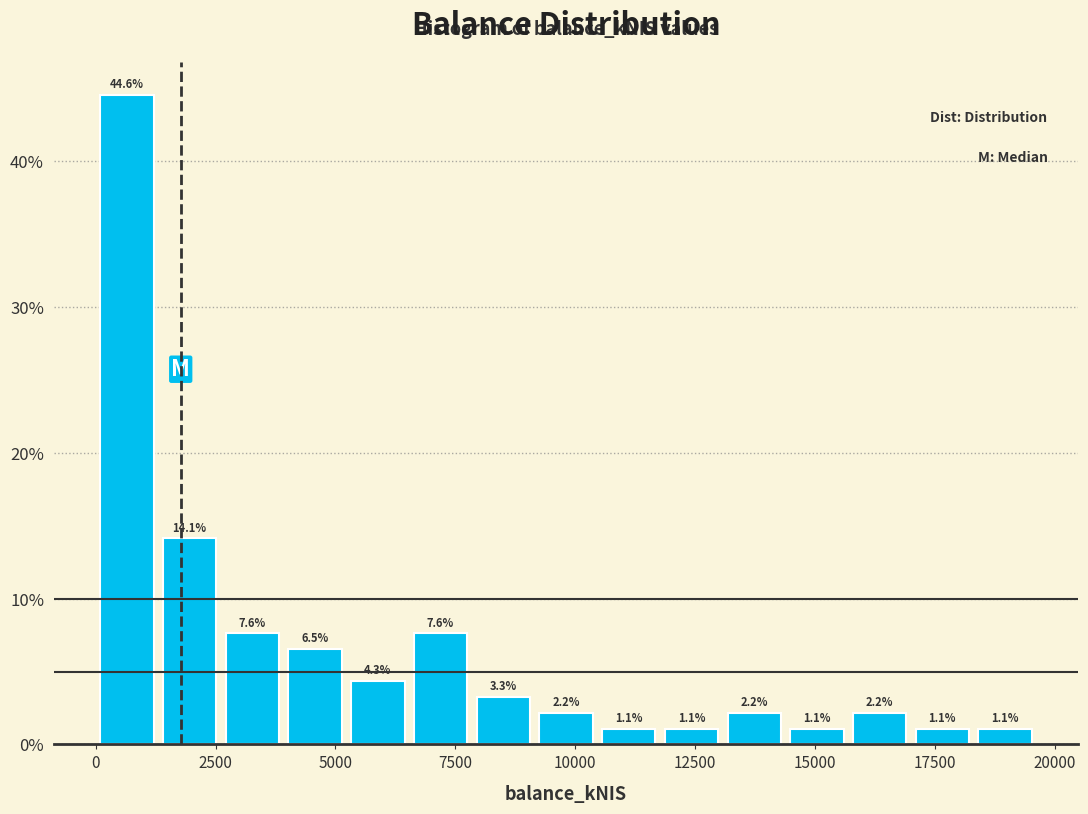

Read against the x-axis, roughly where is the centre of the tallest bar?

500